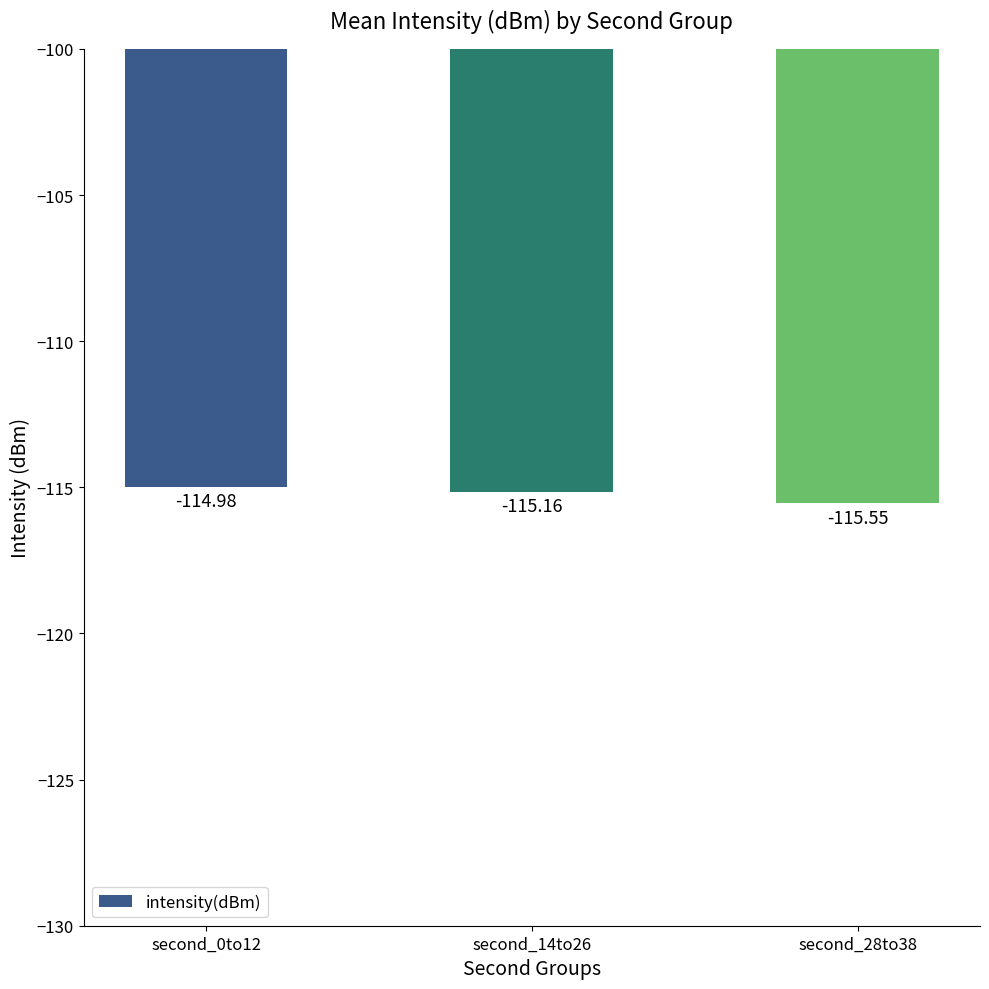

What is the label of the 2nd bar from the right?

second_14to26